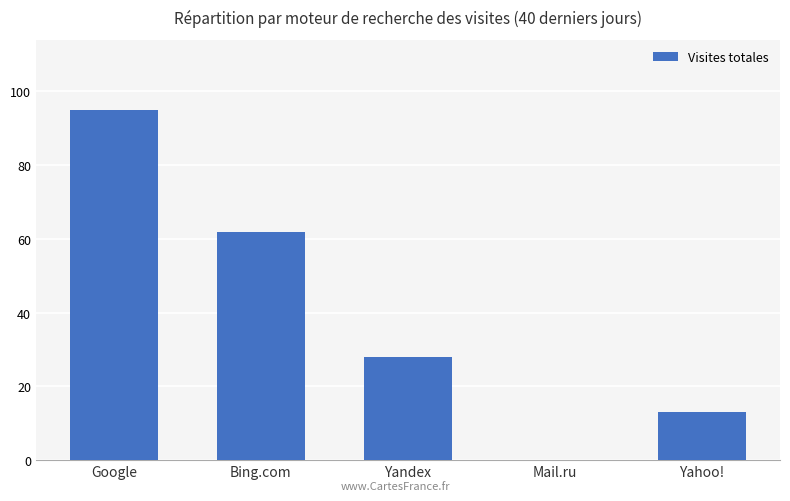

What is the maximum value shown in the chart?

95